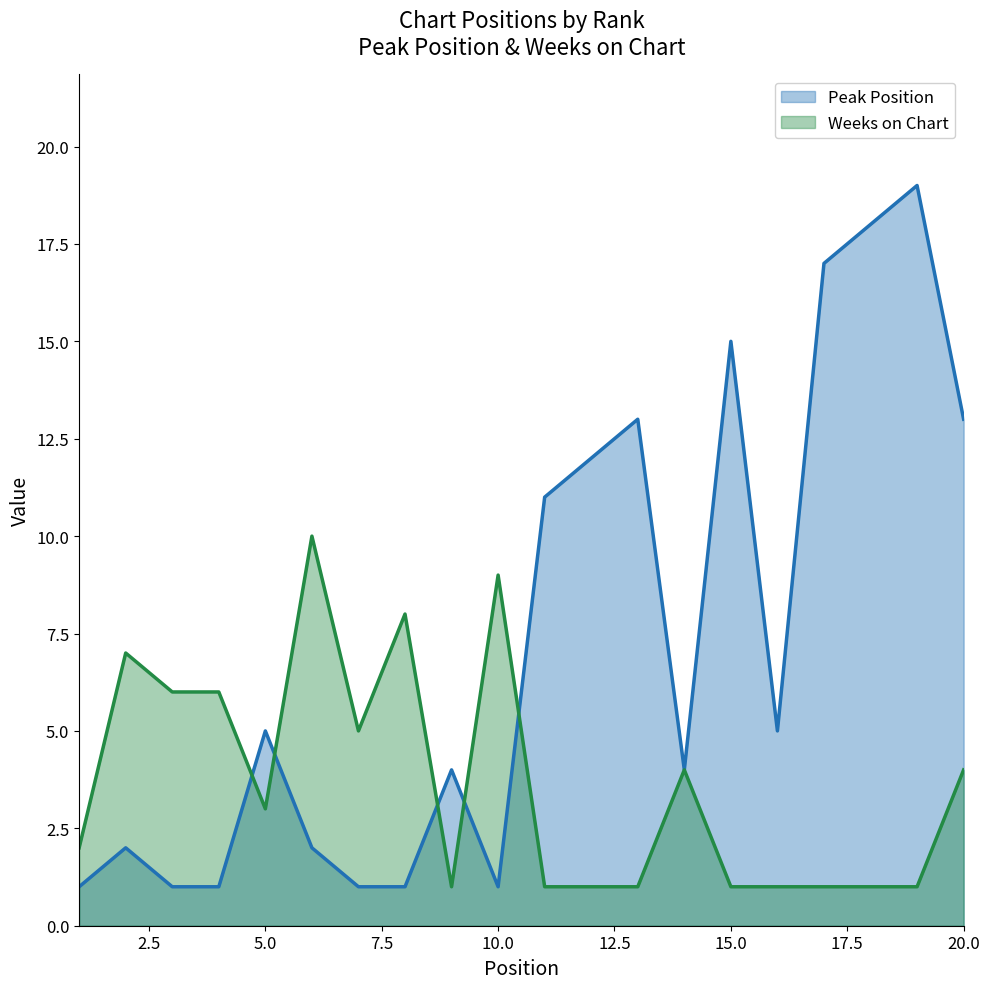

Rank the series at 6 from lowest to highest value.

Peak Position, Weeks on Chart